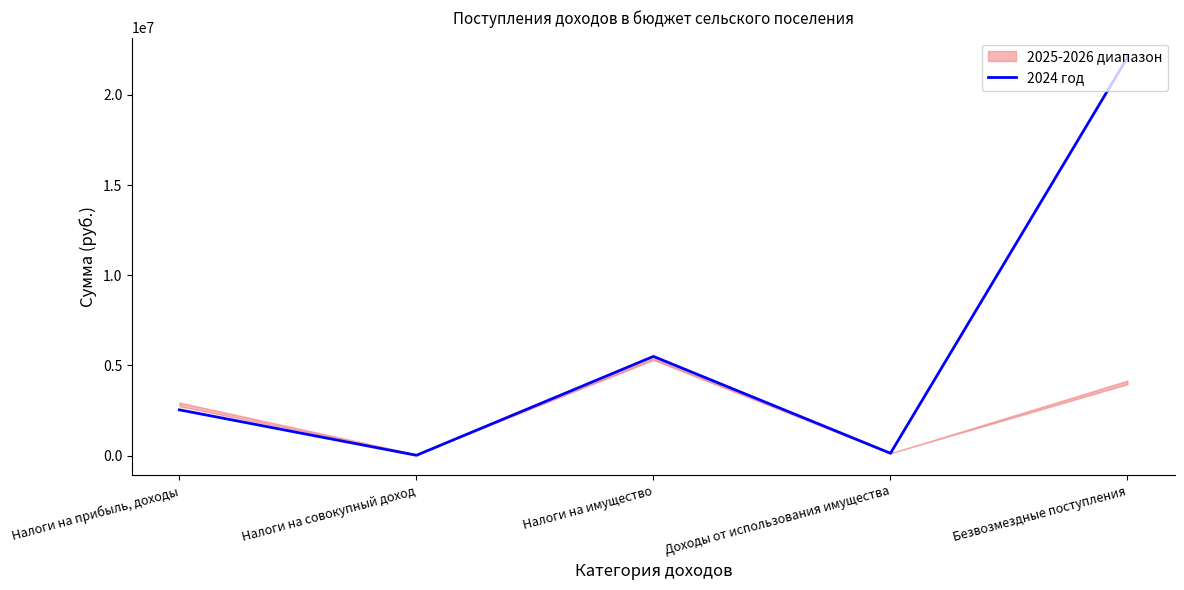

How many points are higher than both their immediate neighbors (excluding endpoints)?

1